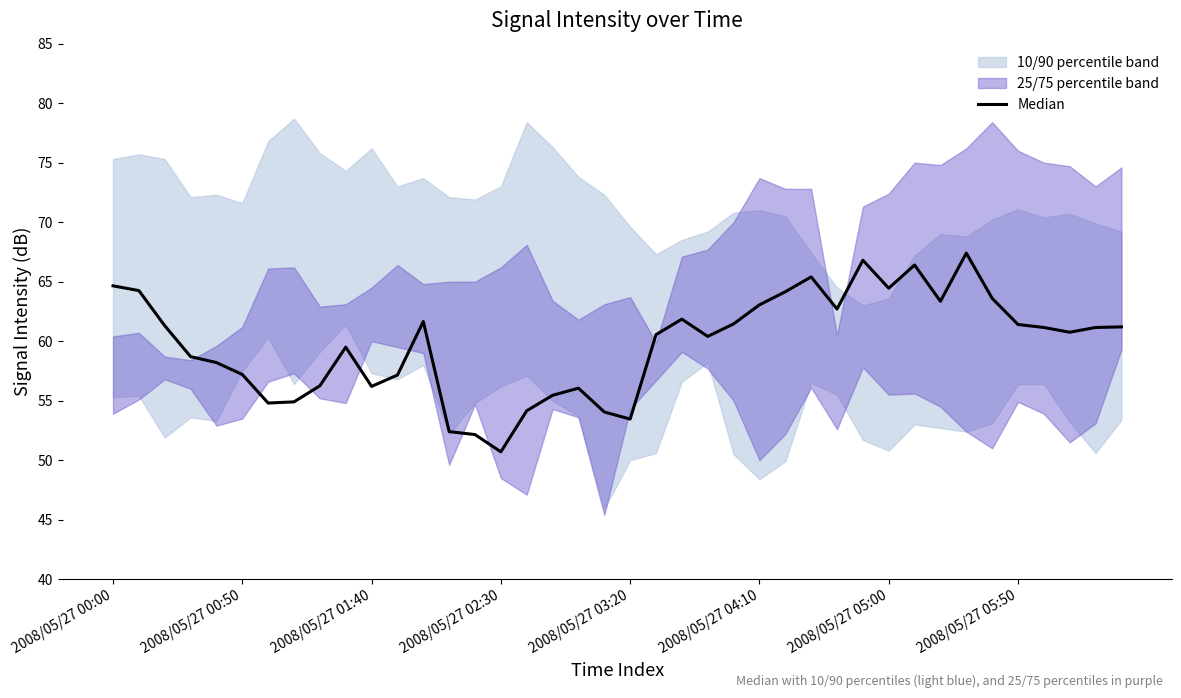

What value does the data have at 13?

52.4